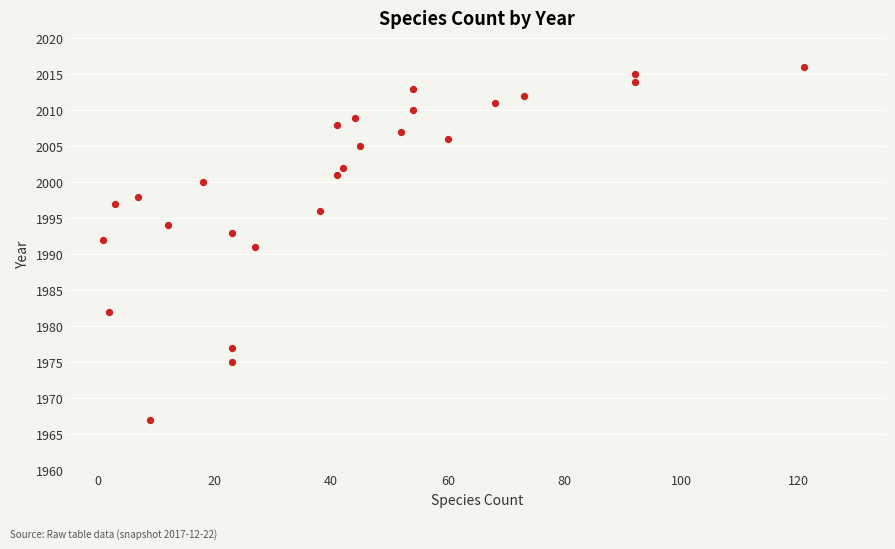

What is the range of Y values (max minus min)?

49